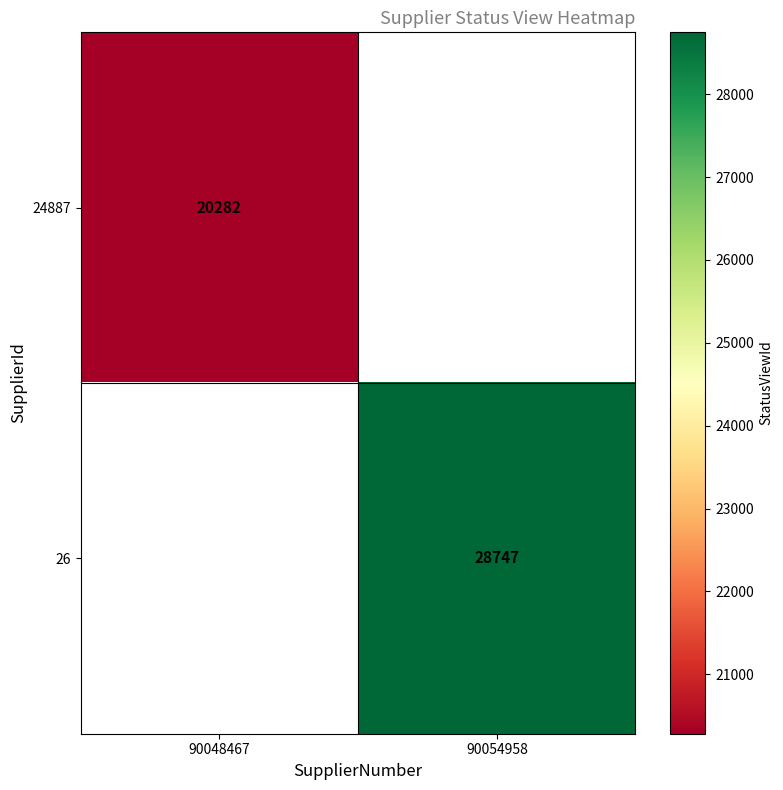

The 24887 series shows 20282 at 90048467. True or false?

True